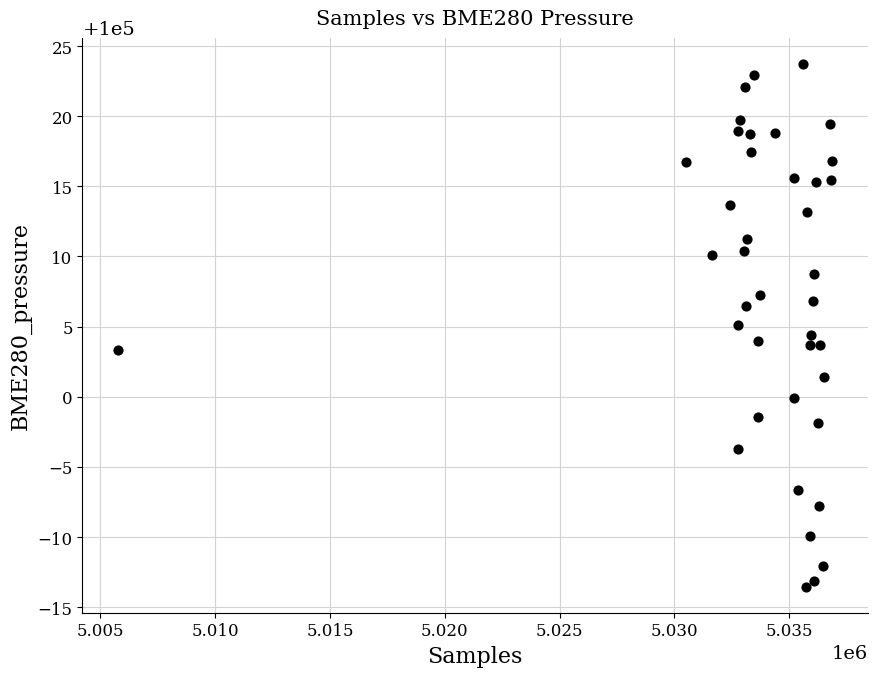

What is the range of X values (max minus min)?

31105.0